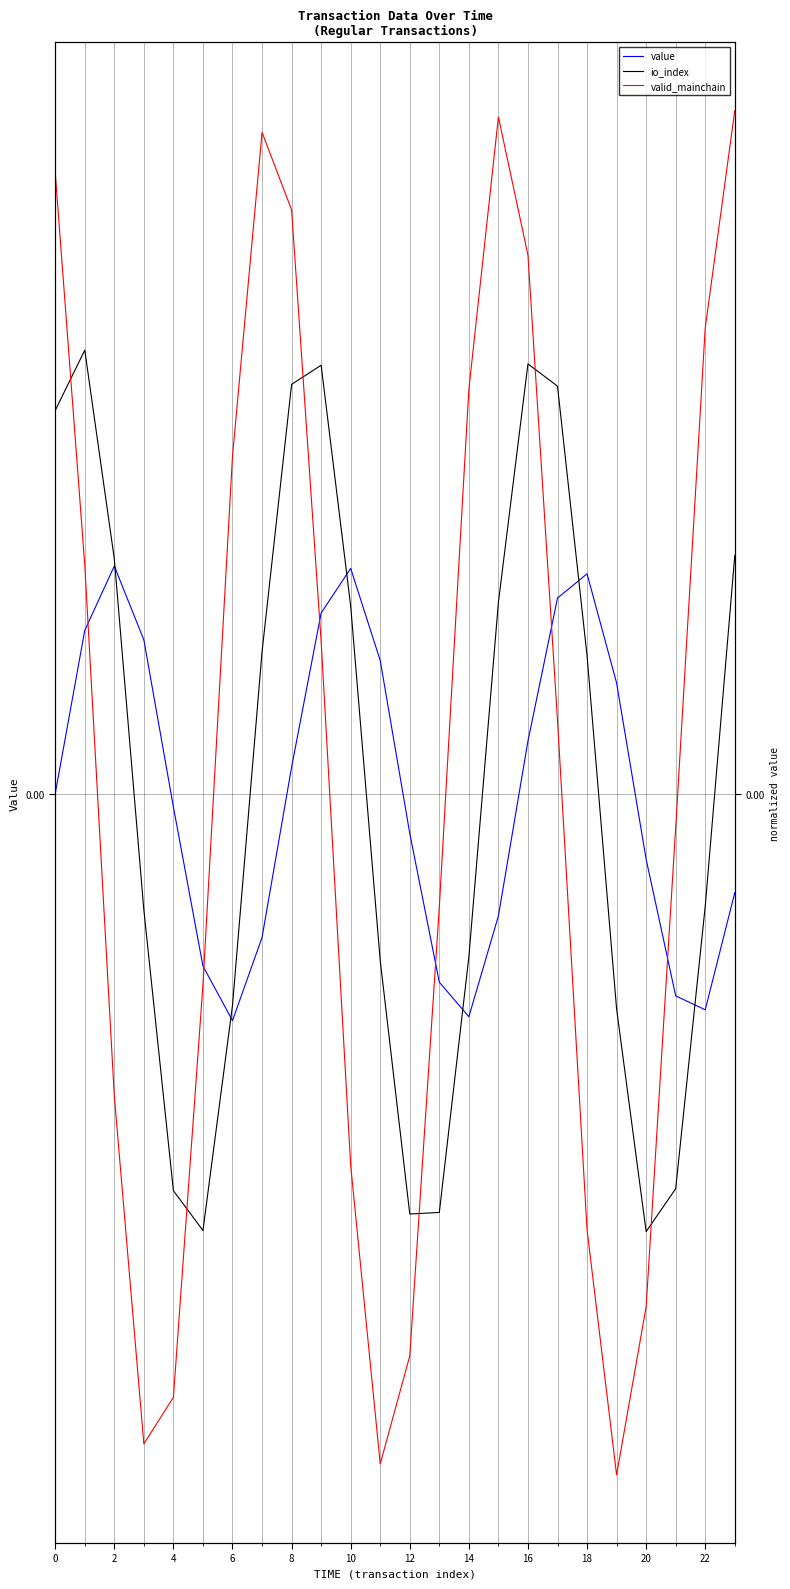

The value of io_index at 15 is 0.0. True or false?

False